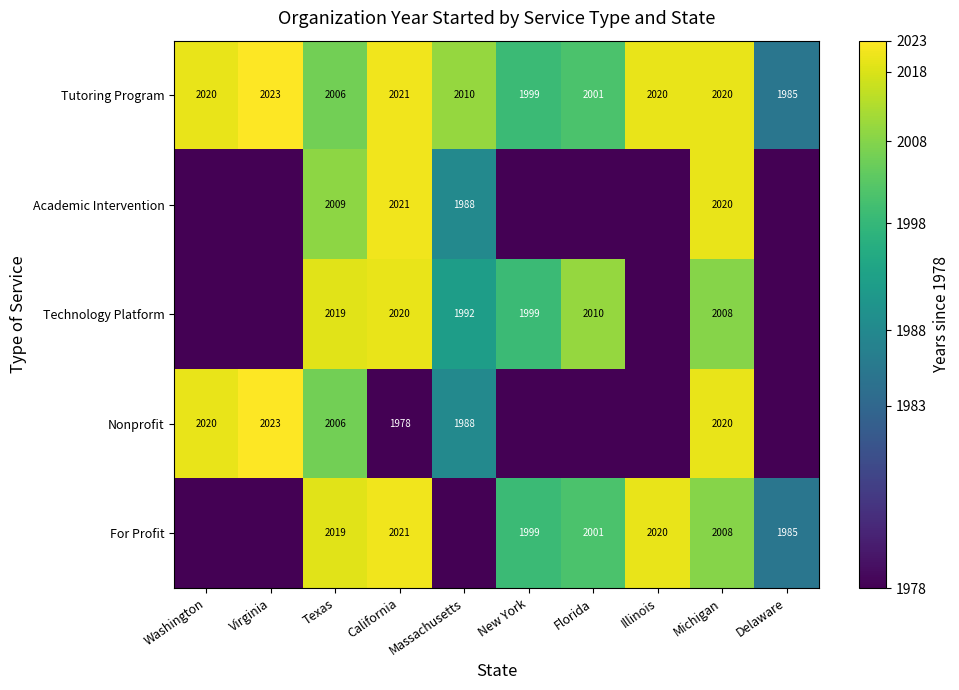

What is the difference between the Tutoring Program values at Massachusetts and Texas?

4